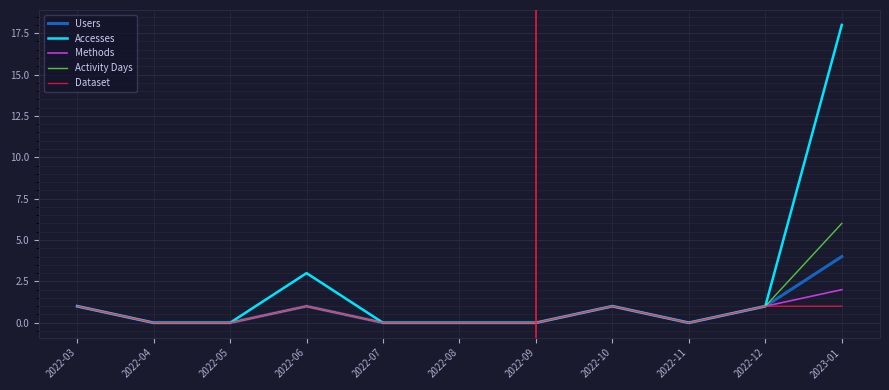

What position from the left is 2022-06?

4